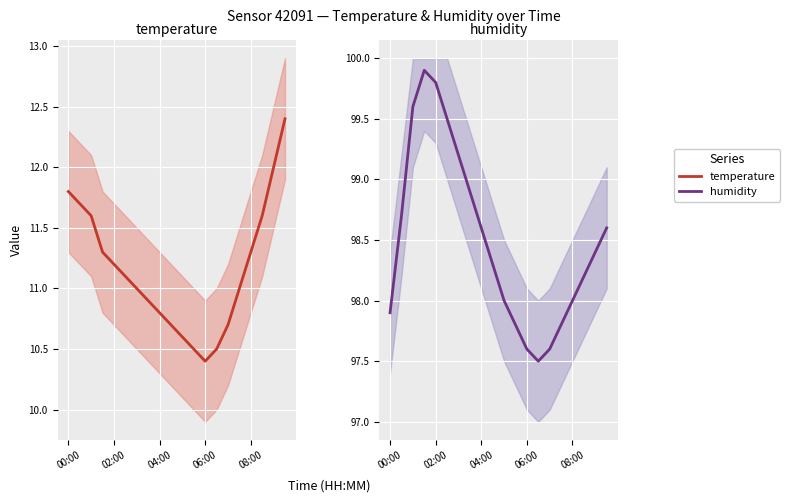

True or false: temperature mean has more than 0 points higher than both neighbors.

False